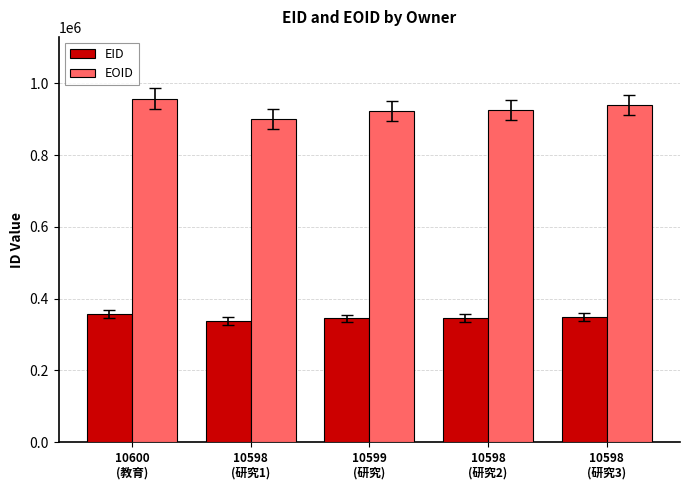

What is the greatest value displayed?

956966